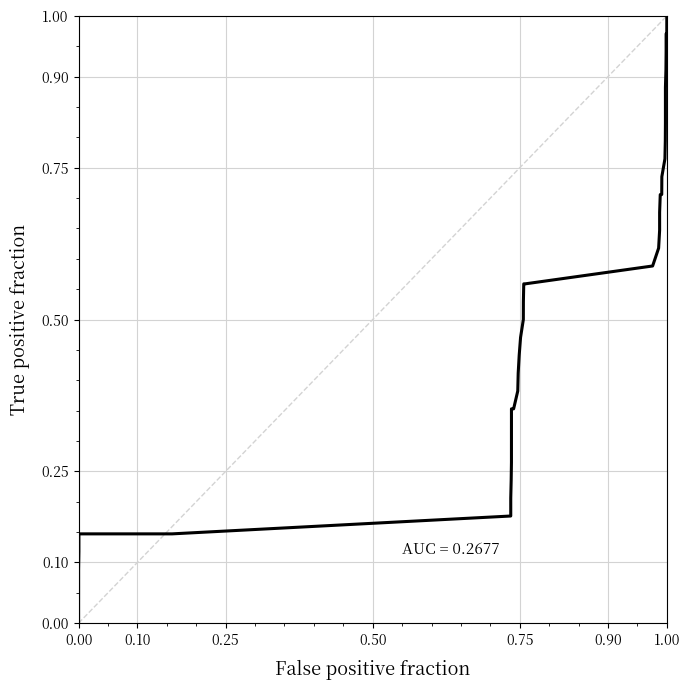

Reading left to right, list all the values displayed in this chart.

0.0	0.0	0.1	0.1	0.1	0.1	0.1	0.2	0.2	0.2	0.3	0.3	0.4	0.4	0.4	0.4	0.4	0.4	0.5	0.5	0.5	0.6	0.6	0.6	0.6	0.6	0.7	0.7	0.7	0.7	0.8	0.8	0.8	0.9	0.9	0.9	0.9	1.0	1.0	1.0